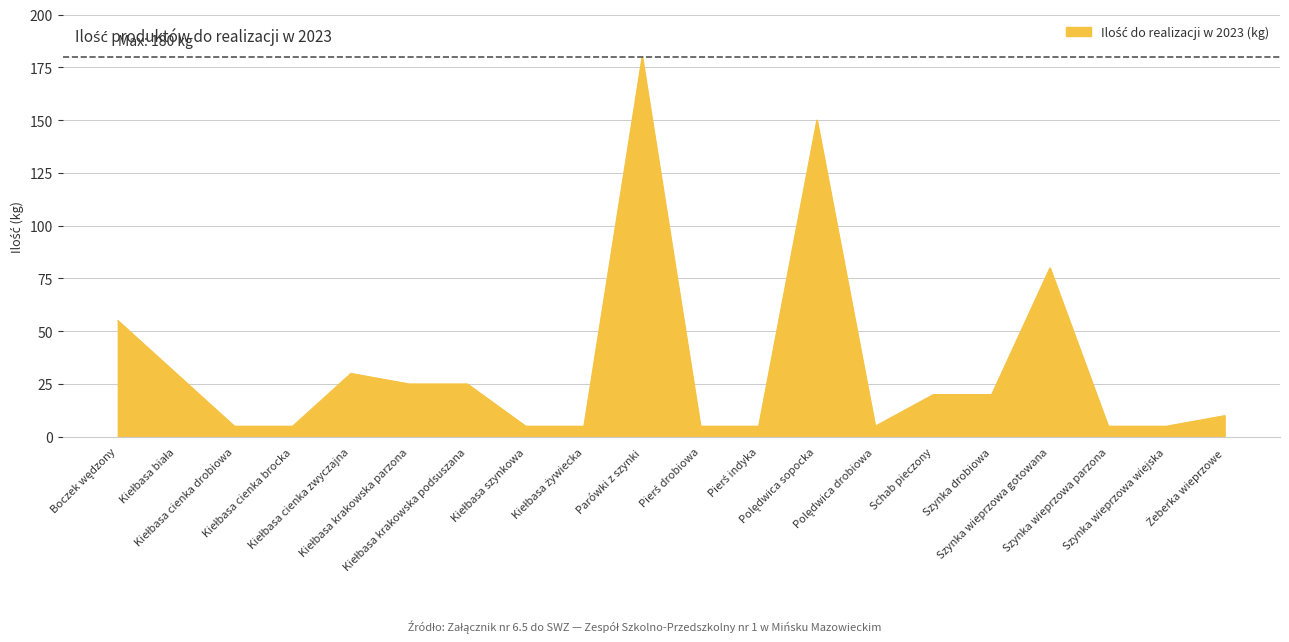

How many lines are shown in the chart?

1